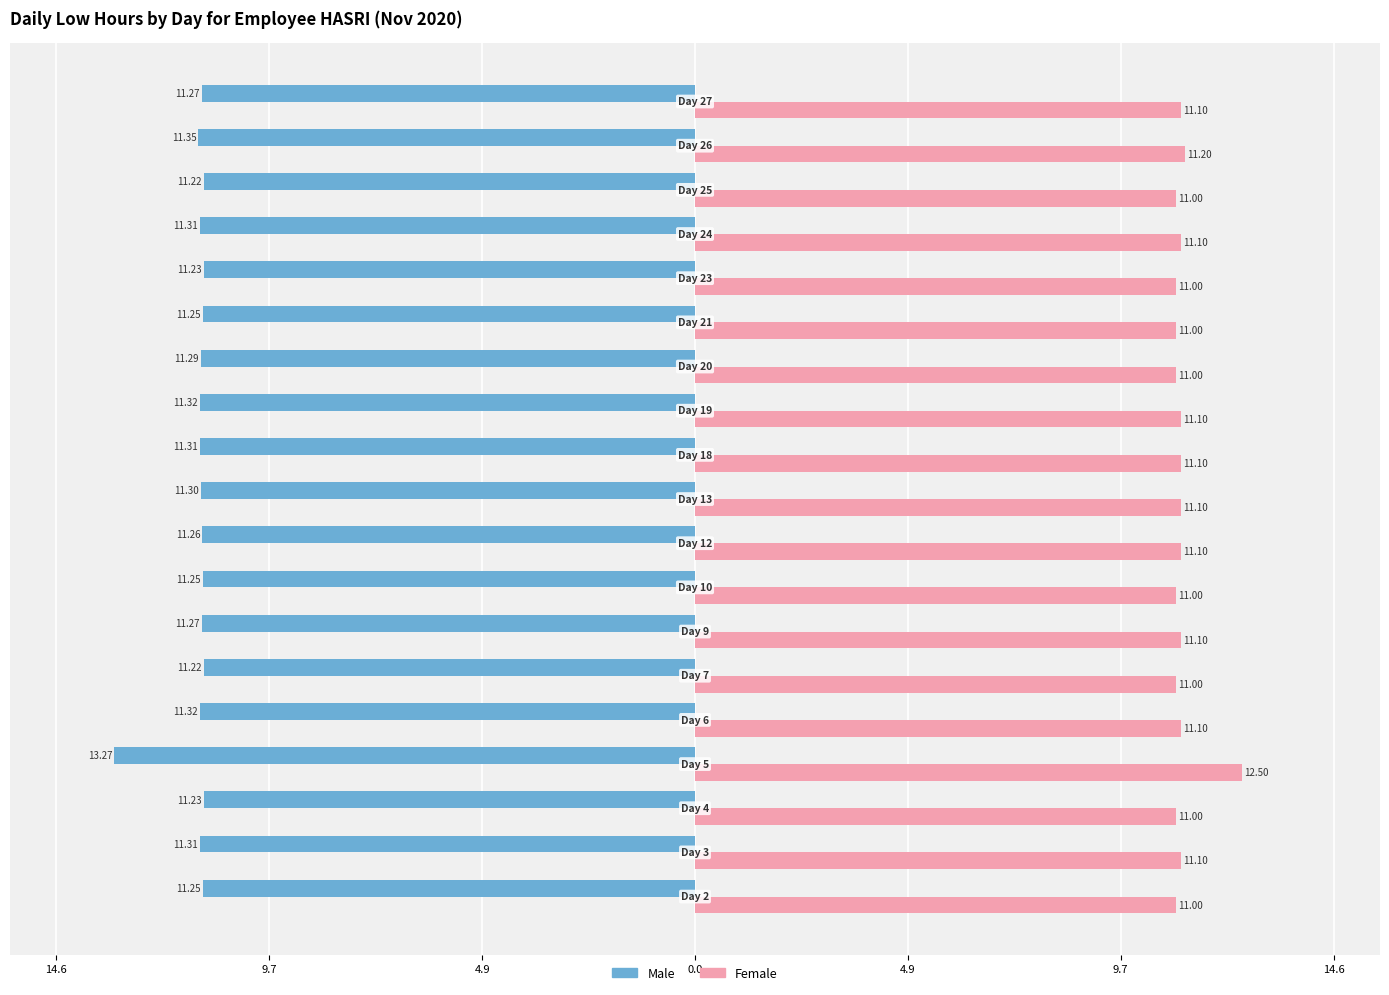

What is the sum of all Male values?

-216.2